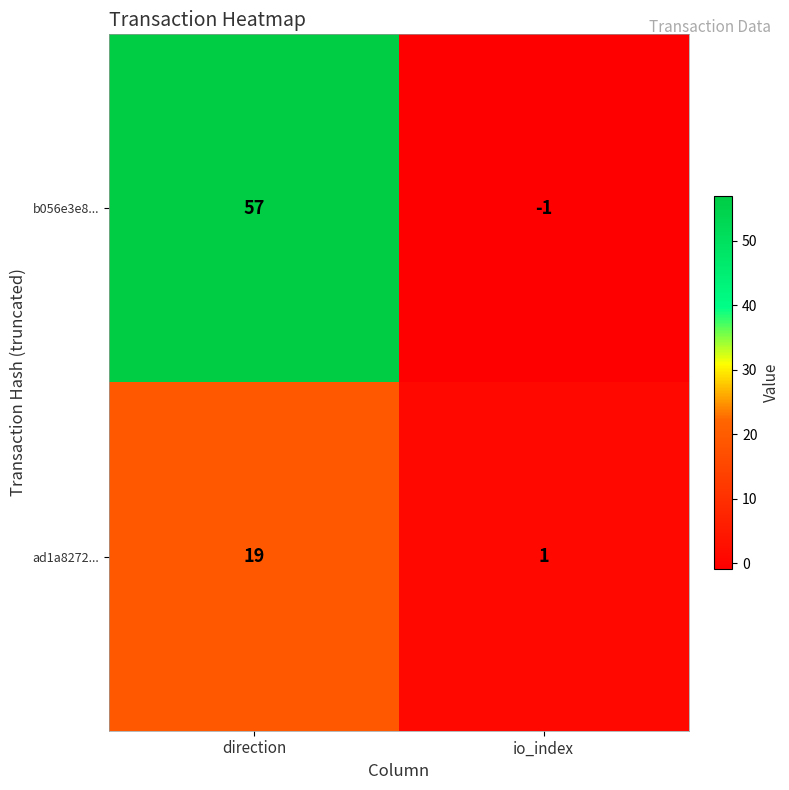

List the series in order of their peak value, highest first.

b056e3e8..., ad1a8272...